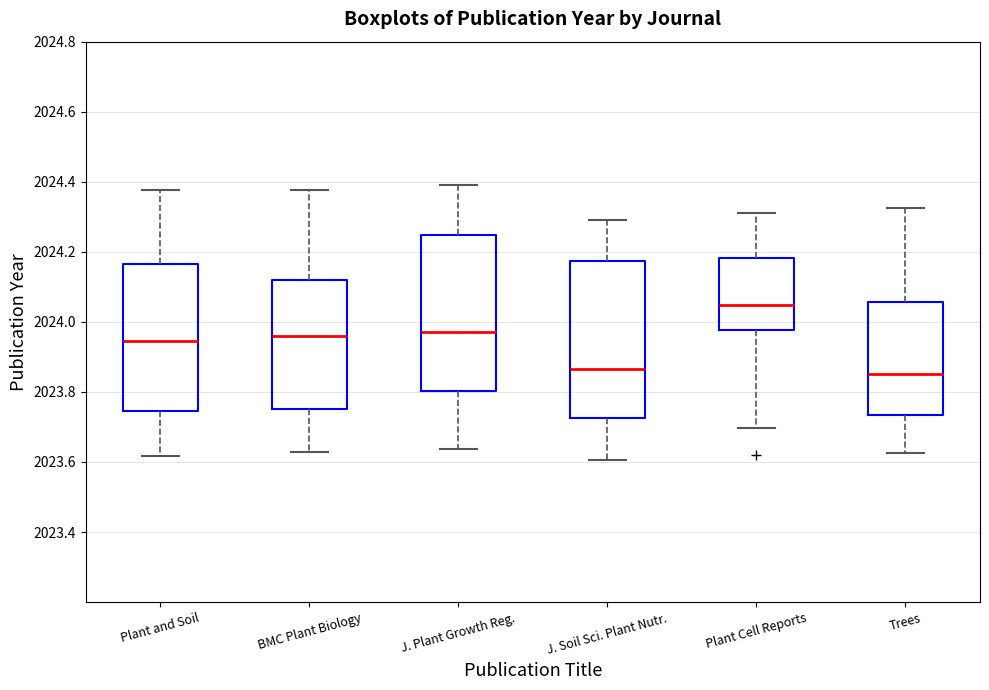

Where does the median line of the box for Trees sit on the y-axis? The values are not printed on the chart, so give them approximately, as read against the axis.

2023.86